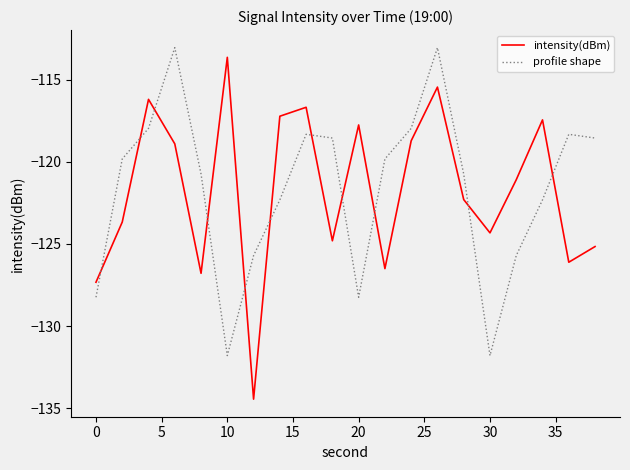

What is the difference between the second highest and minimum values in the profile shape series?

18.7